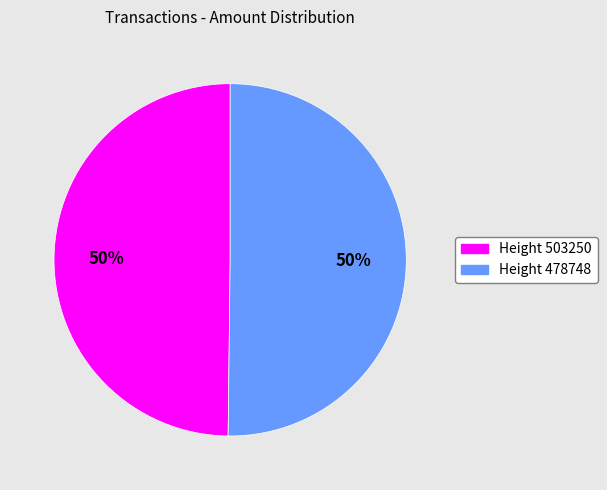

To the nearest percent, what is the average slice percentage?

50%